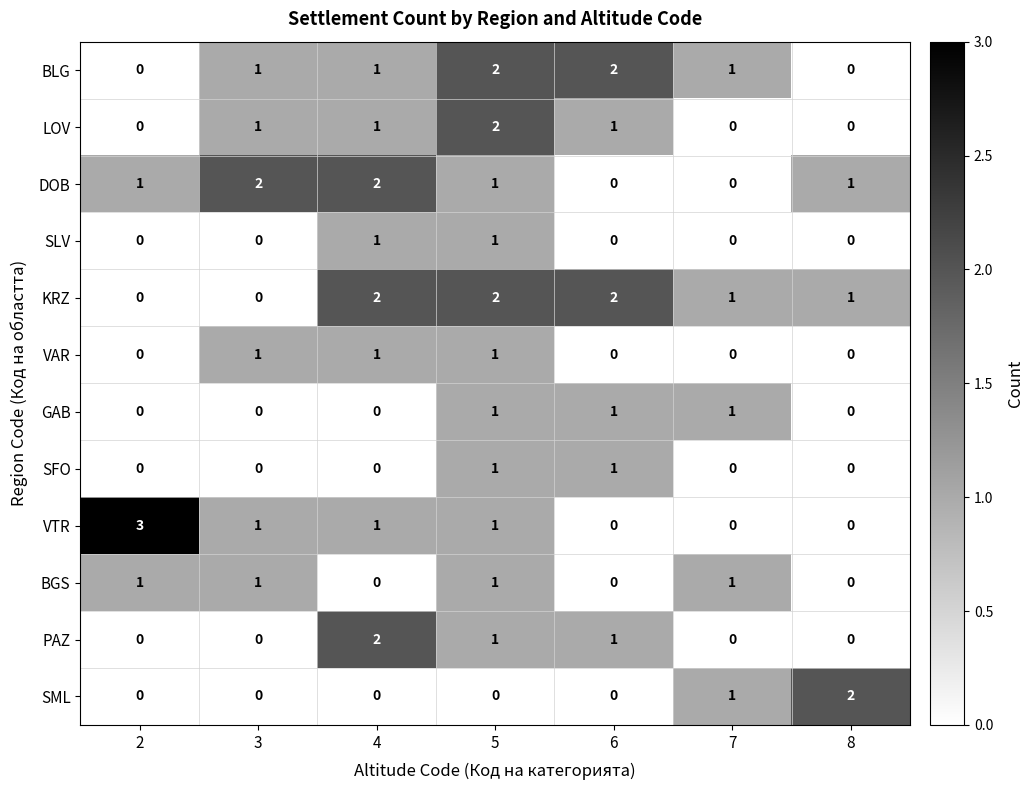

What is the difference between the maximum and second lowest values in the VTR series?

3